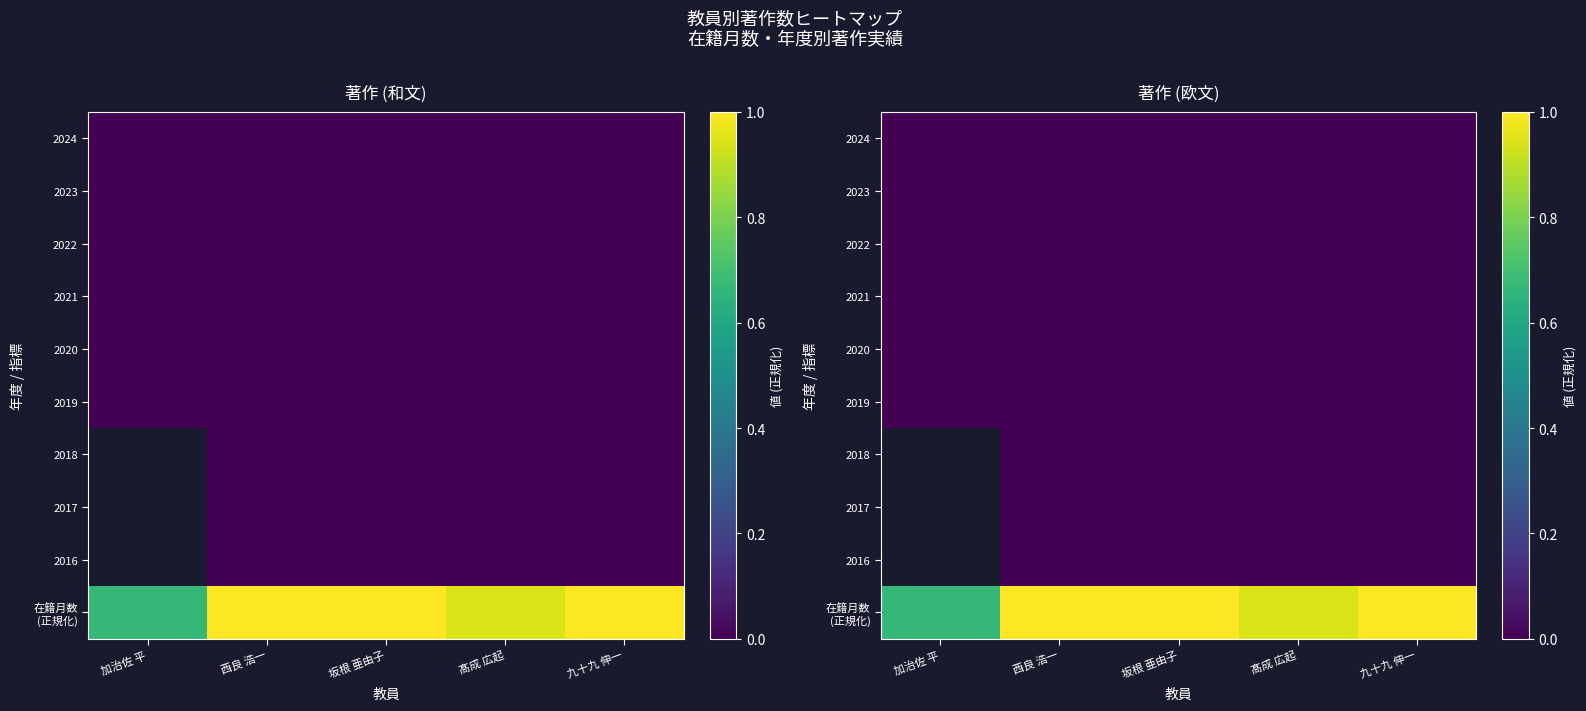

How many series are shown in this chart?

10